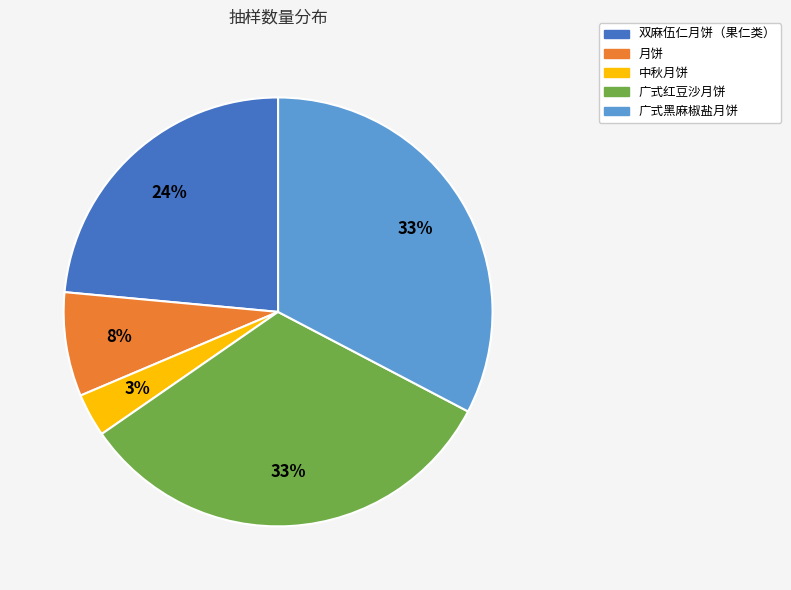

True or false: 中秋月饼 accounts for 3% of the total.

True